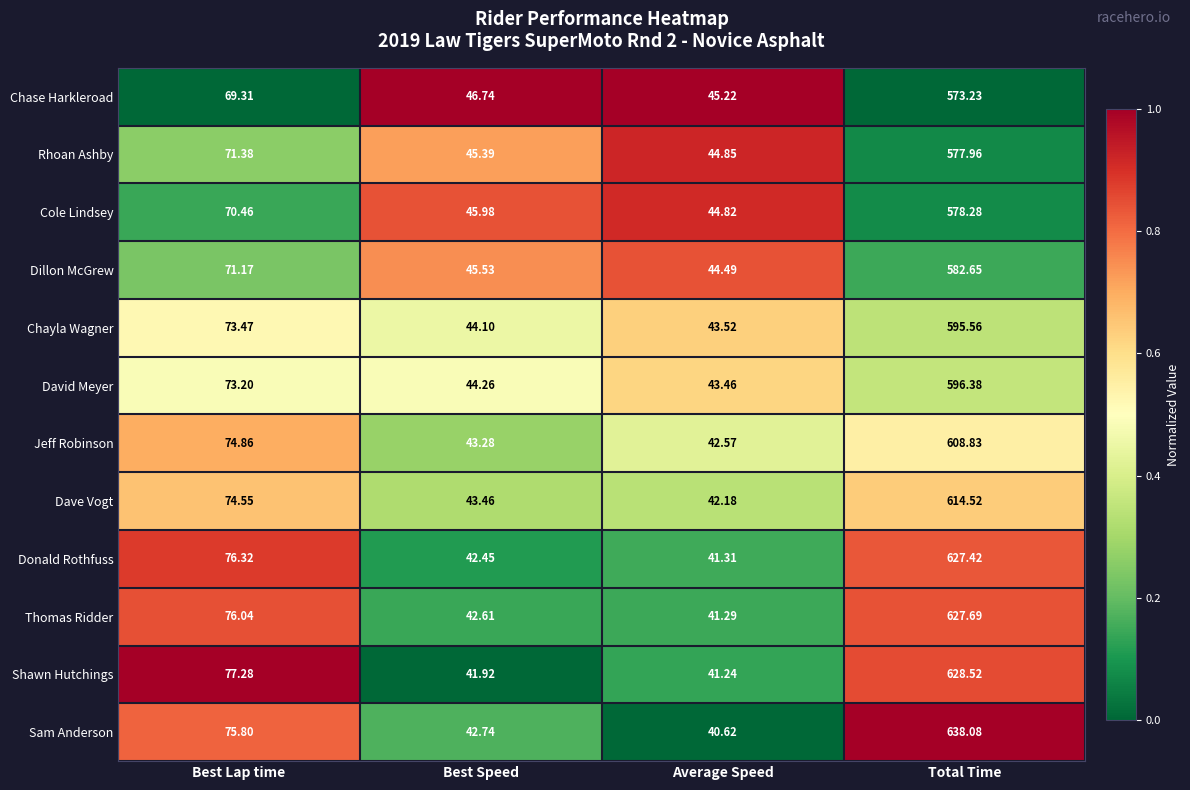

At which category is the sum across all series the highest?

Total Time